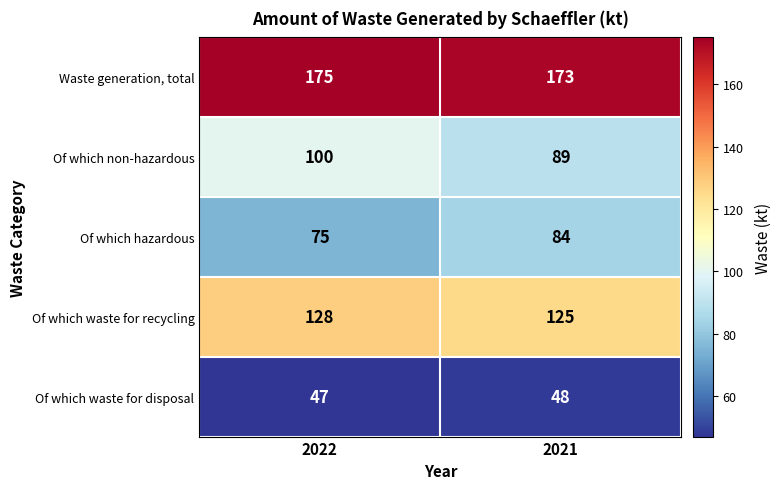

What is the total value across all series at 2022?

525